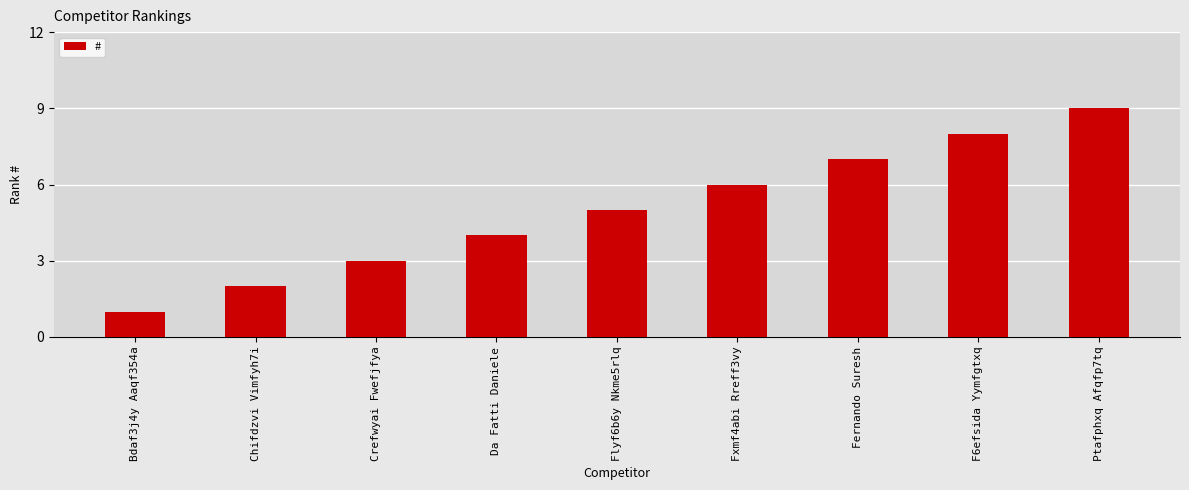

At which label is the value closest to 5?

Flyf6b6y Nkme5rlq